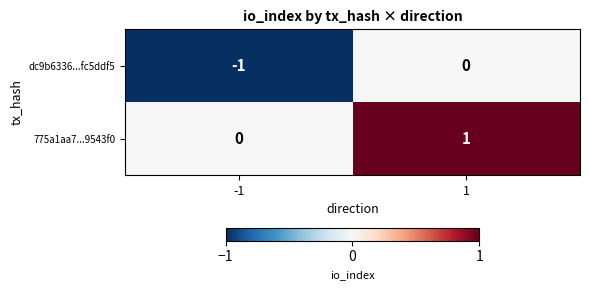

Rank the series by their average value, from highest to lowest.

775a1aa7...9543f0, dc9b6336...fc5ddf5